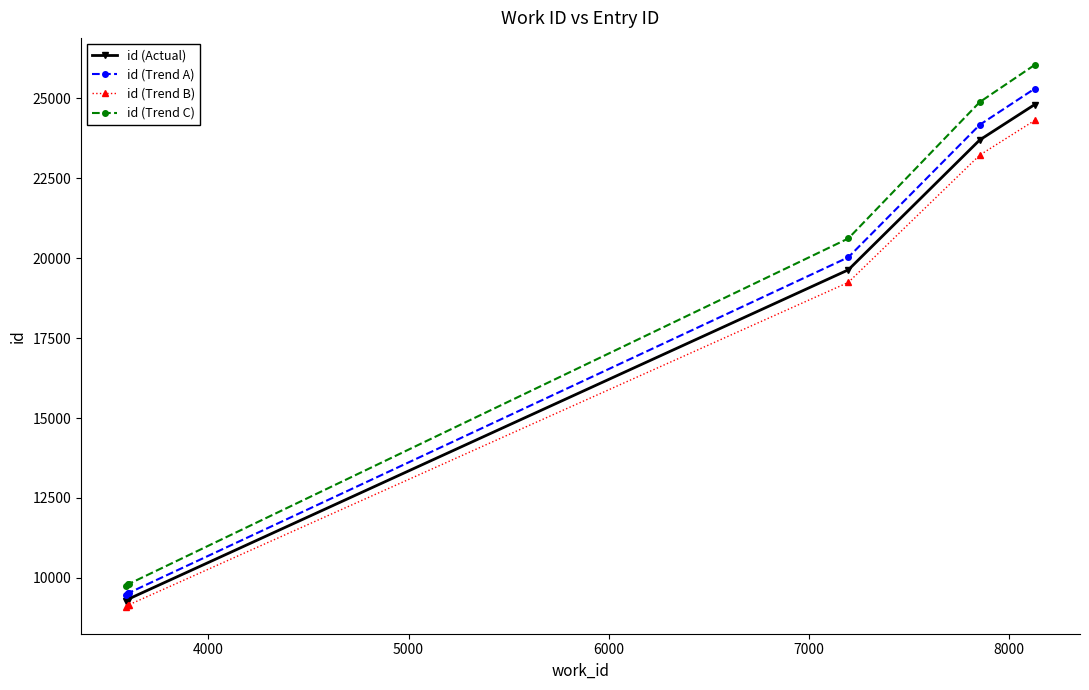

What is the greatest value displayed?

26048.4